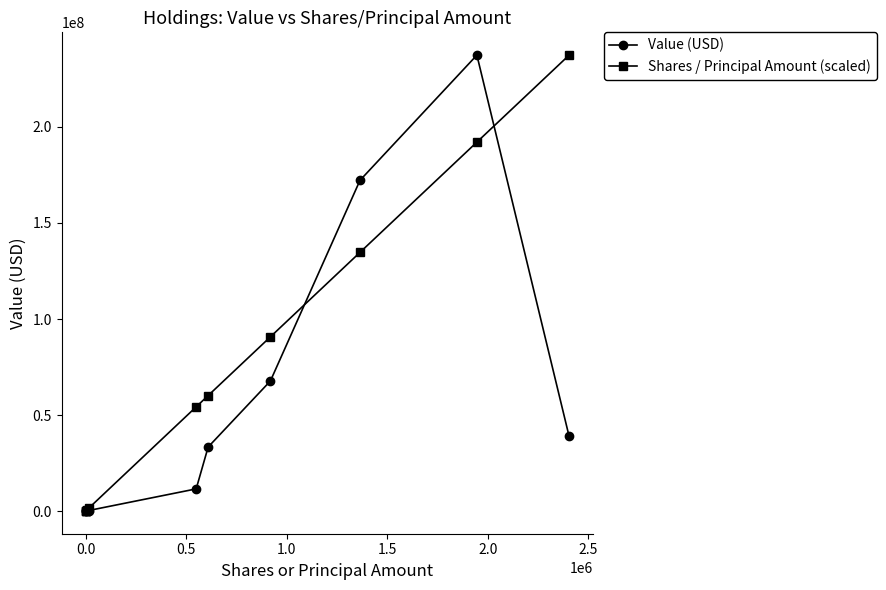

What are all the series names shown in the legend?

Value (USD), Shares / Principal Amount (scaled)